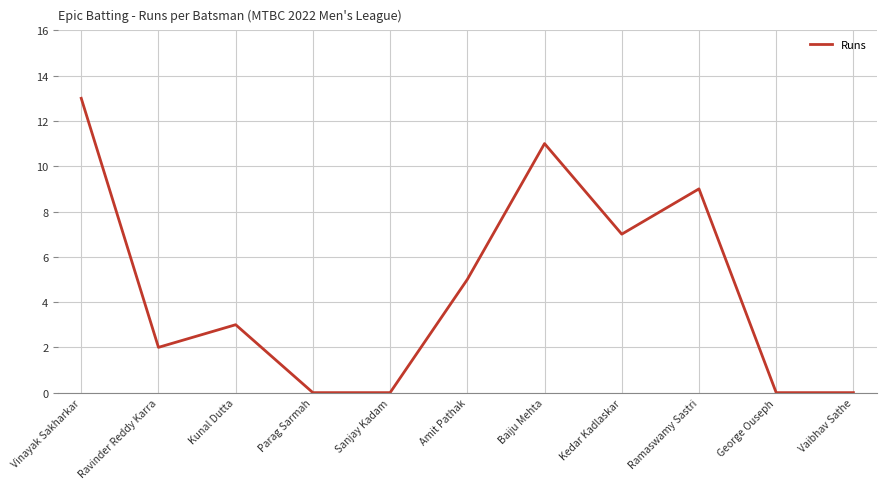

What is the difference between the maximum and minimum values?

13